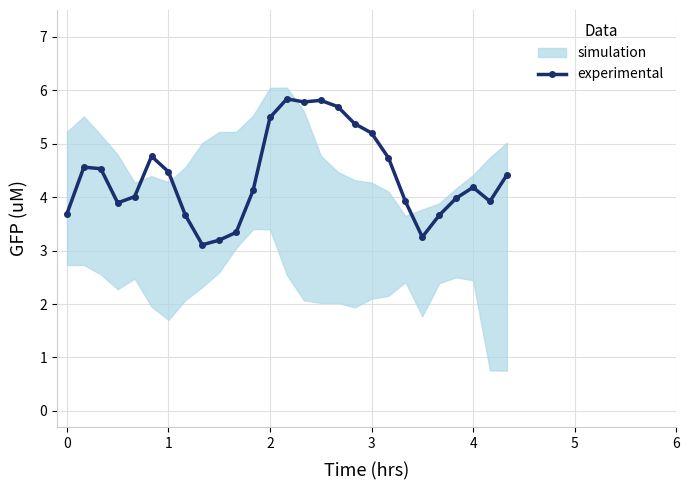

Count the number of categories in the chart.

27